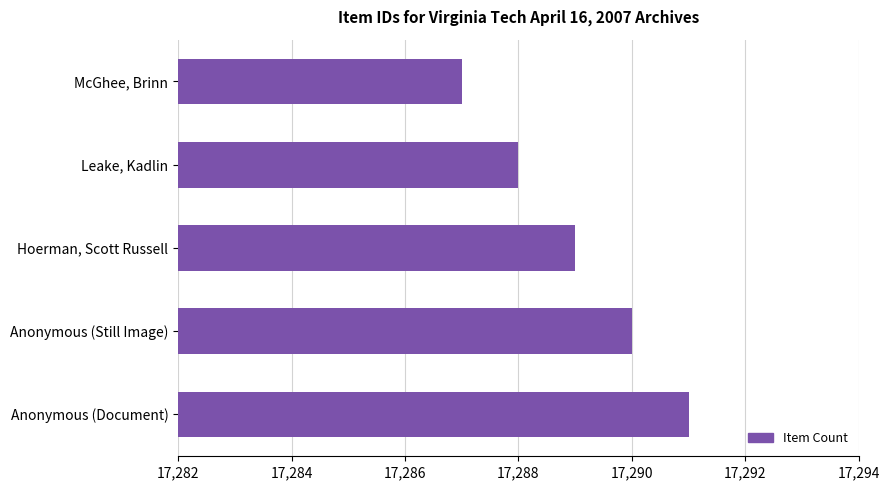

What is the ratio of the value at Anonymous (Still Image) to the value at Anonymous (Document)?

1.0